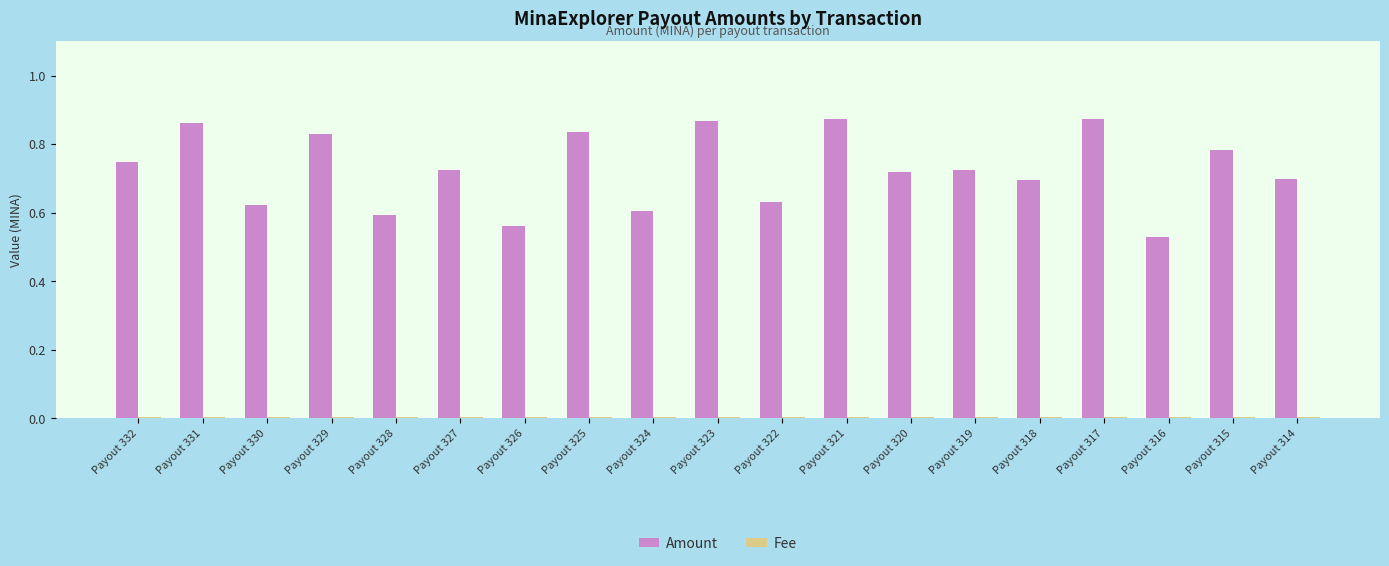

True or false: Amount has a value of 0.6 at Payout 330.

True